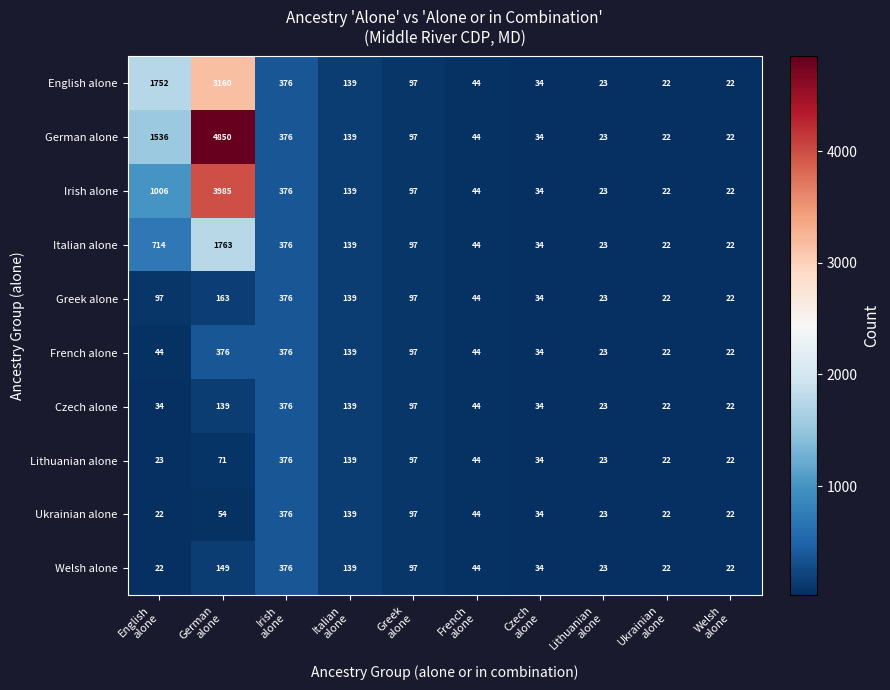

What is the smallest value displayed?

22